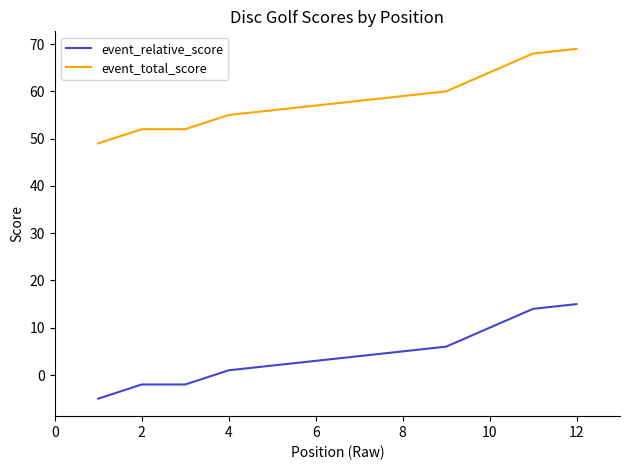

Which series has the largest total across all categories?

event_total_score